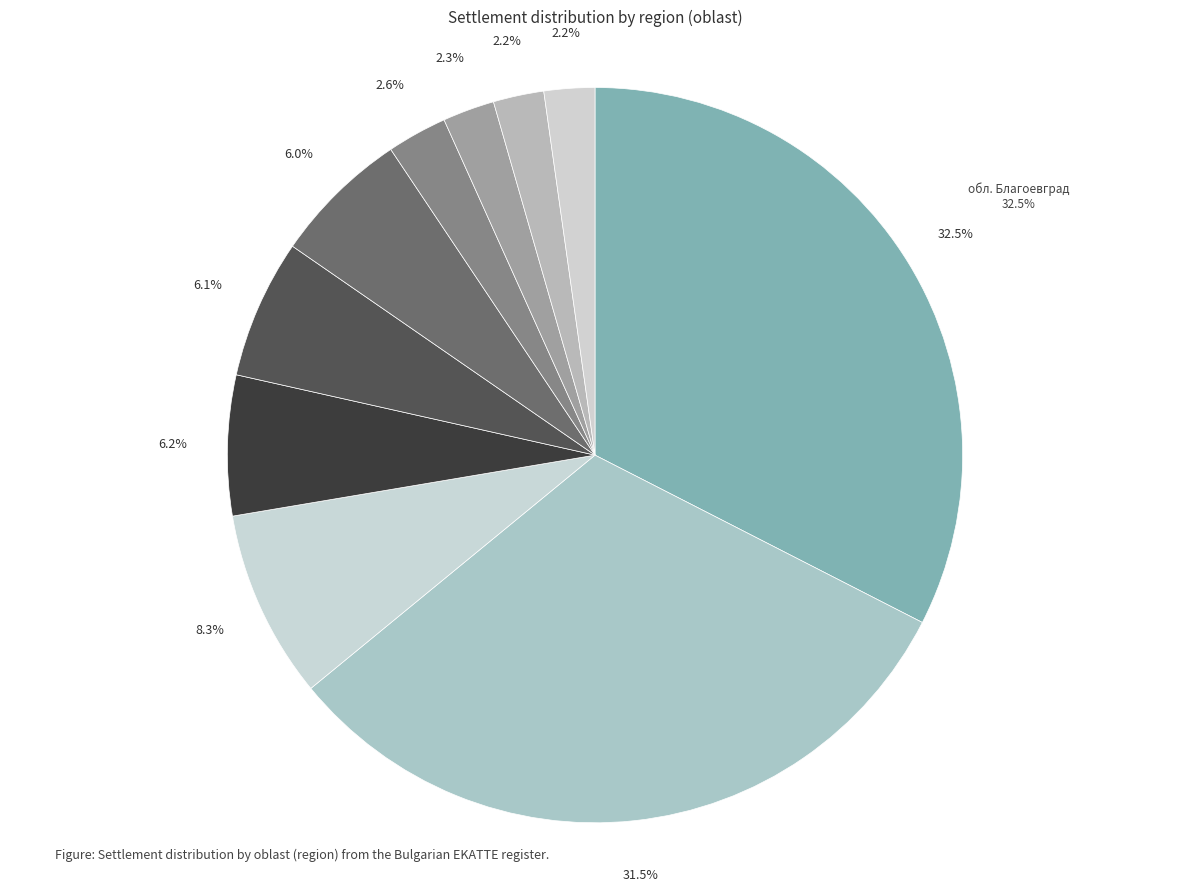

Count the number of slices in the pie.

10